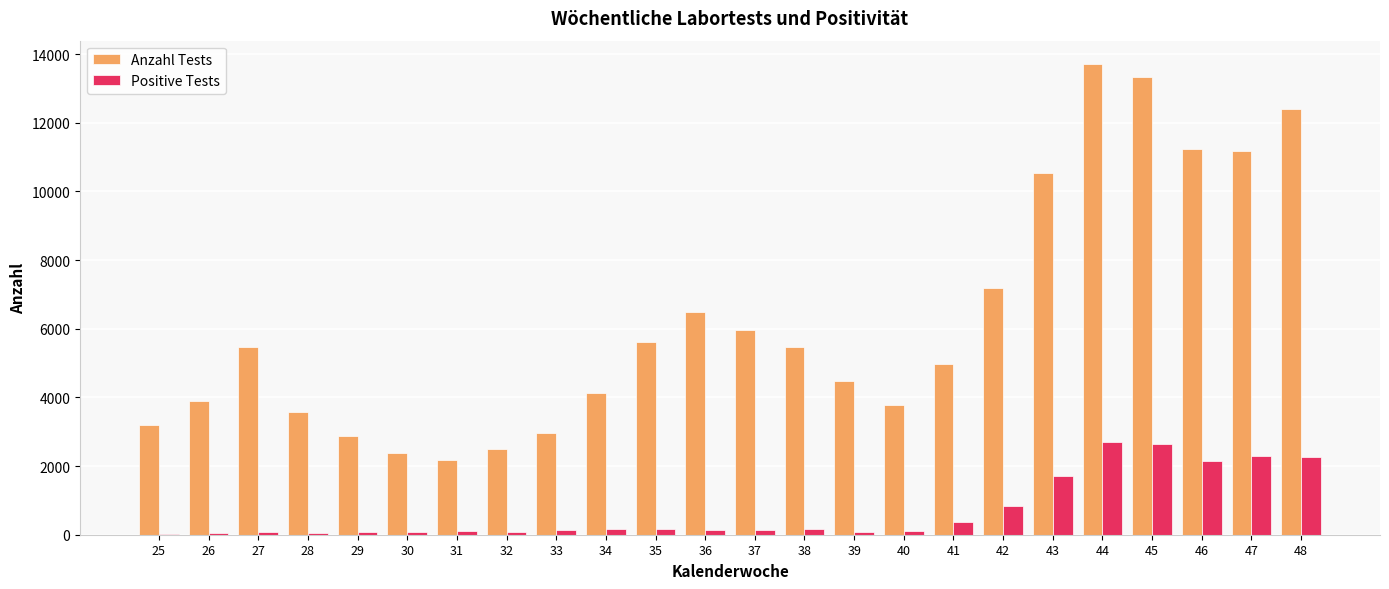

Does the chart contain stacked bars?

No